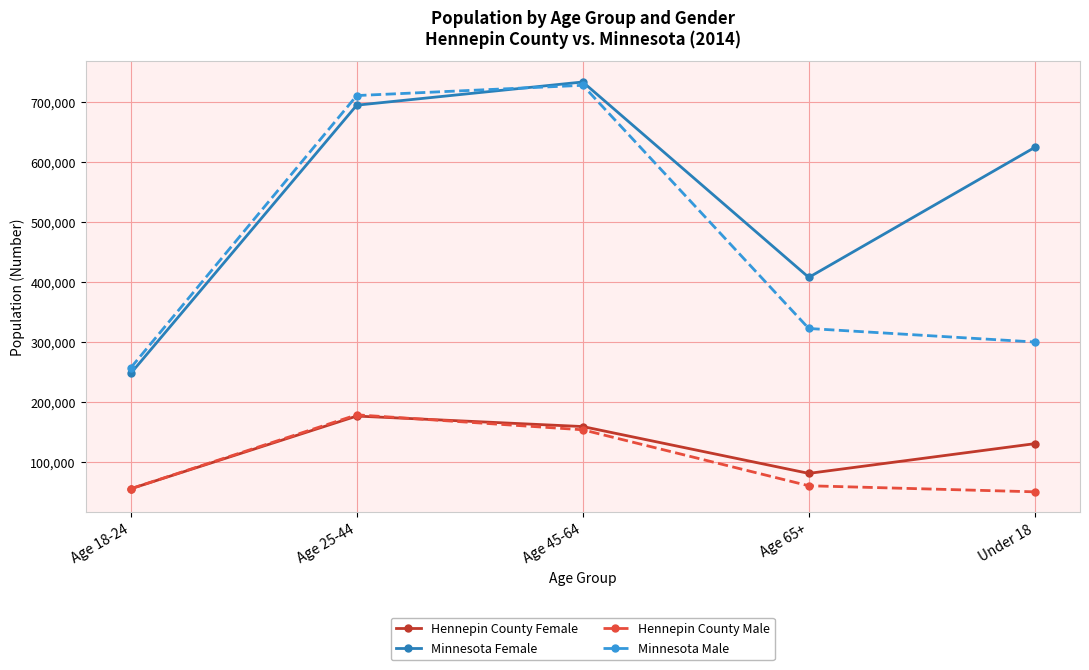

What is the total value across all series at Age 18-24?

614598